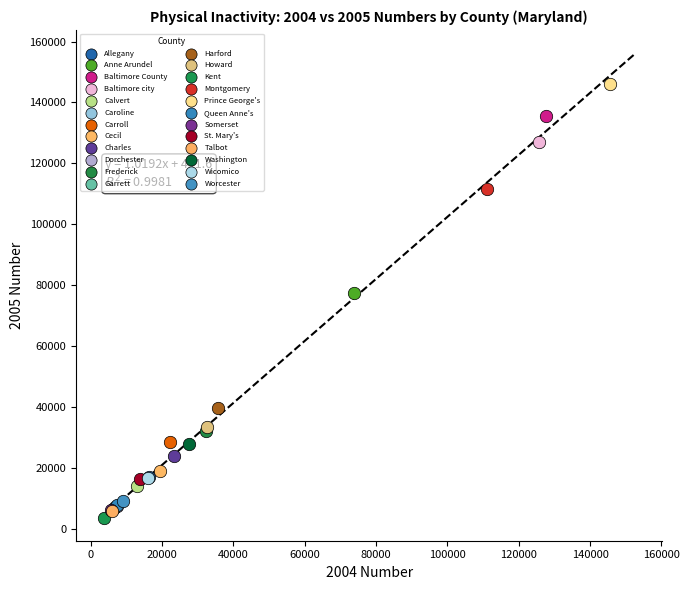

What are all the series names shown in the legend?

Allegany, Anne Arundel, Baltimore County, Baltimore city, Calvert, Caroline, Carroll, Cecil, Charles, Dorchester, Frederick, Garrett, Harford, Howard, Kent, Montgomery, Prince George's, Queen Anne's, Somerset, St. Mary's, Talbot, Washington, Wicomico, Worcester